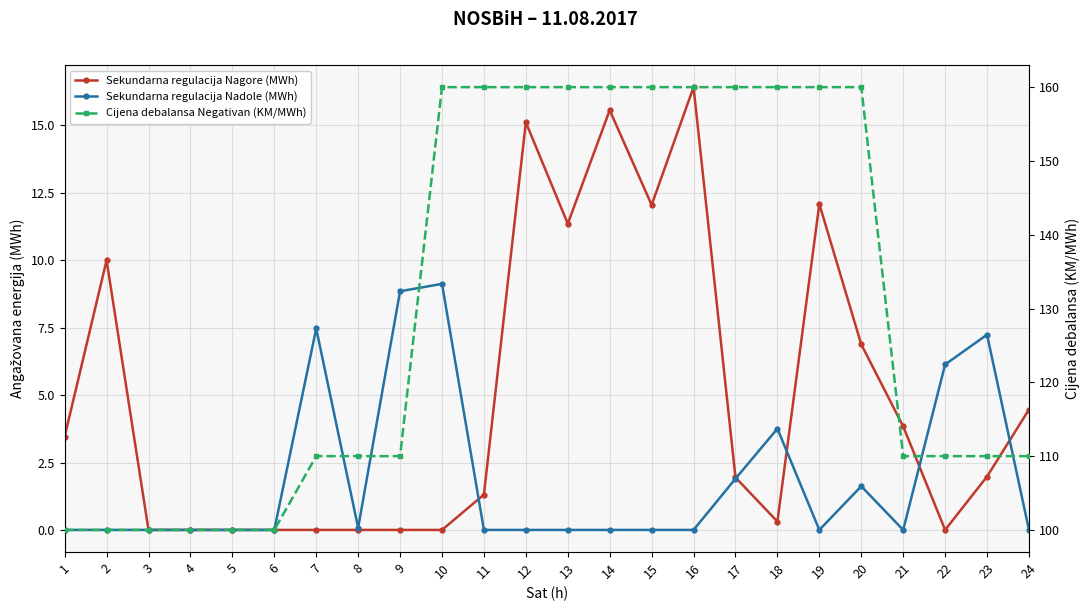

At which label does Sekundarna regulacija Nagore (MWh) reach its peak?

16